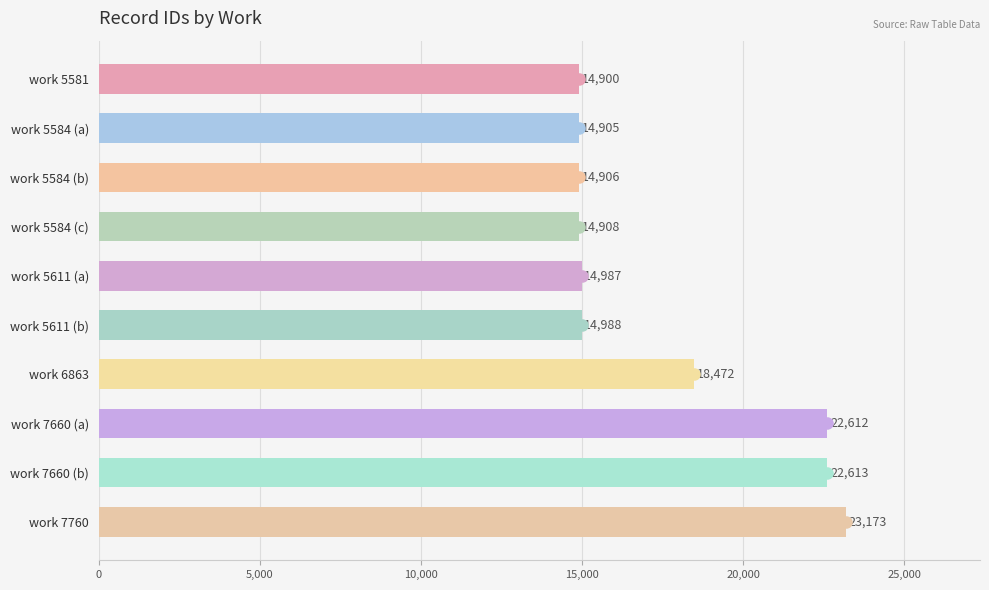

What is the label of the 2nd bar from the top?

work 5584 (a)